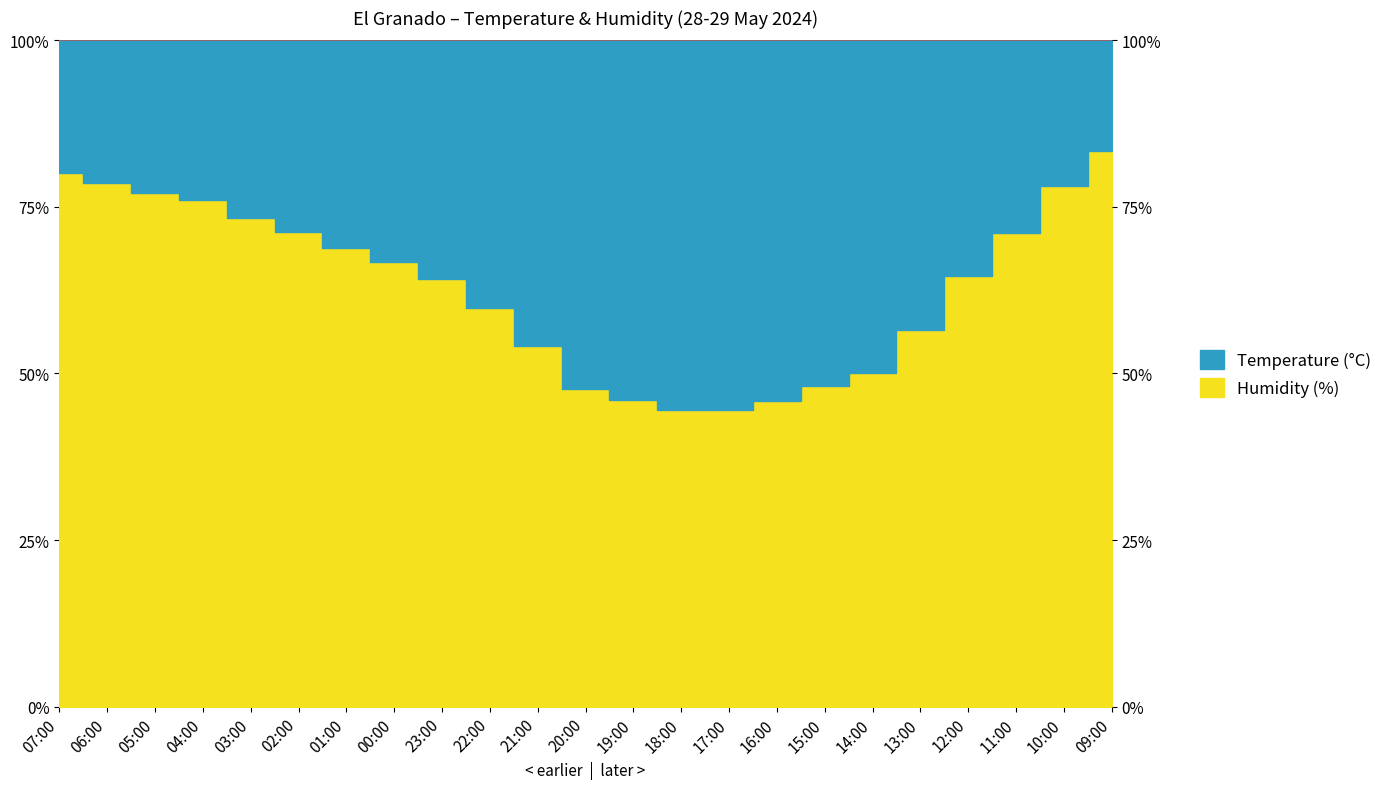

What is the average value?

63.1